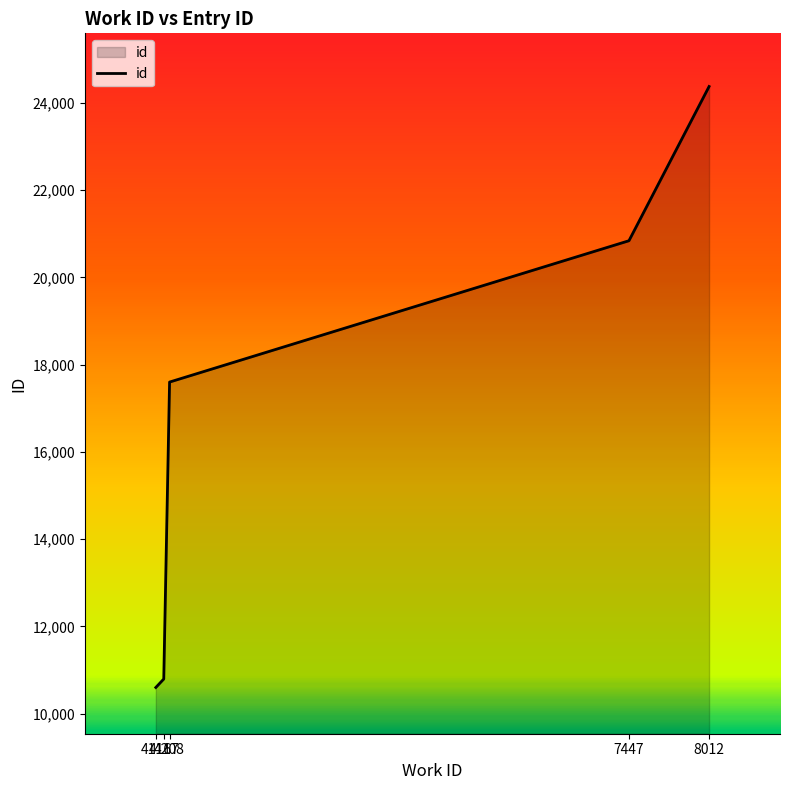

Where is the data nearest to the value 17487?

4208